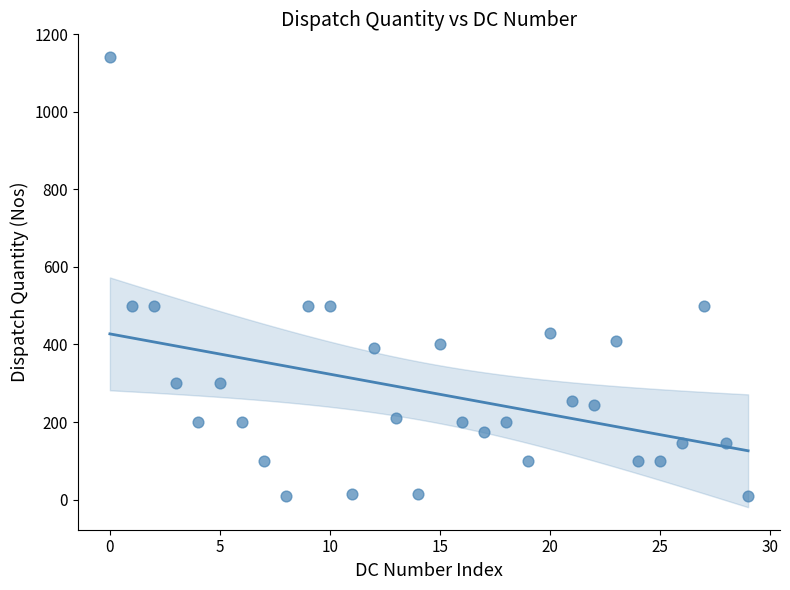

What is the range of Y values (max minus min)?

1132